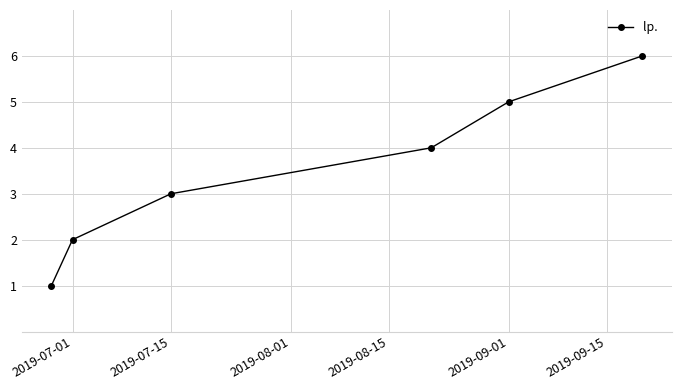

What is the value of the 1st point from the left?

1